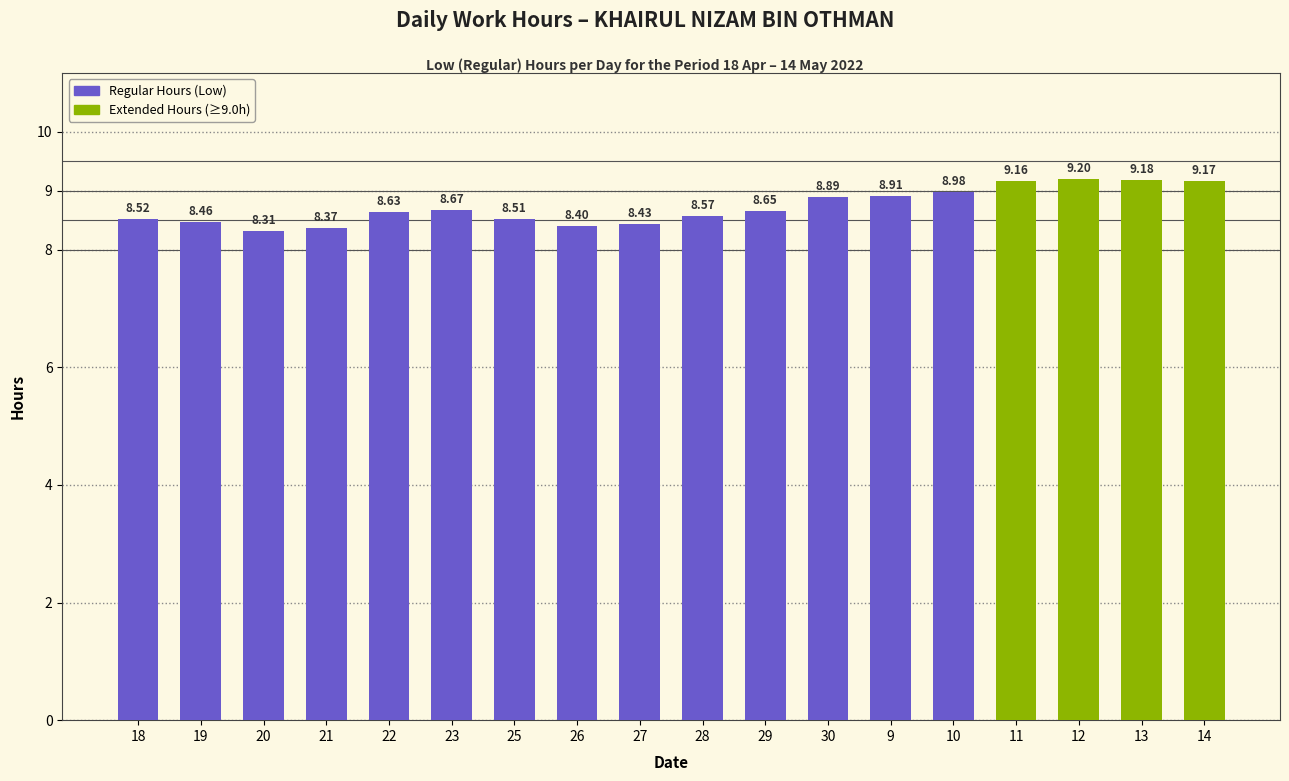

Between 20 and 13, which is larger?

13